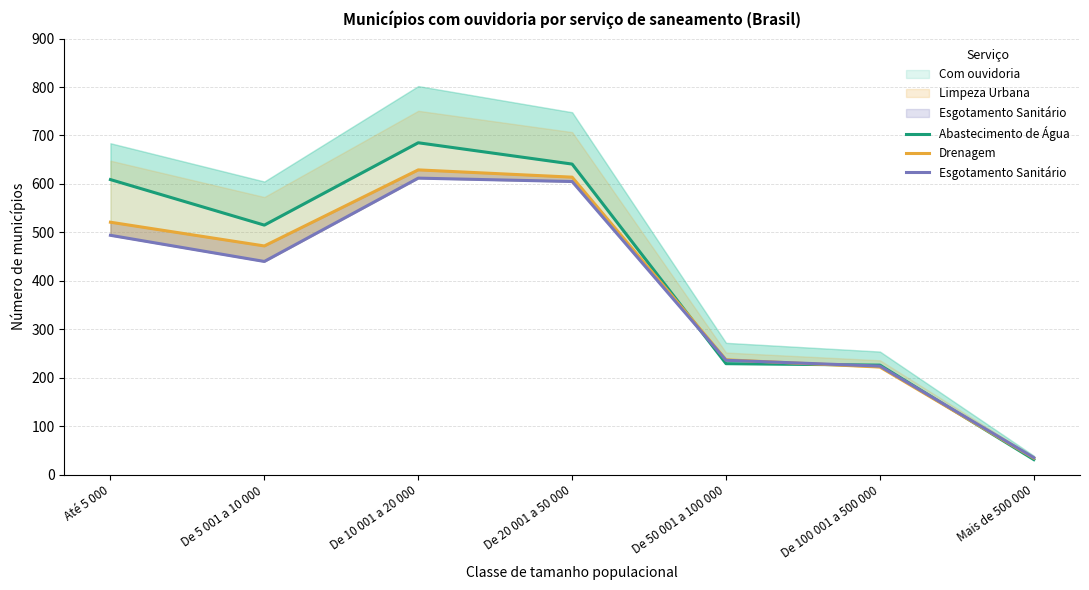

Reading right to left, extract all data points from this chart.

Abastecimento de Água: 31	226	229	641	685	515	609
Drenagem: 34	222	237	614	629	472	521
Esgotamento Sanitário: 35	224	236	605	612	440	494